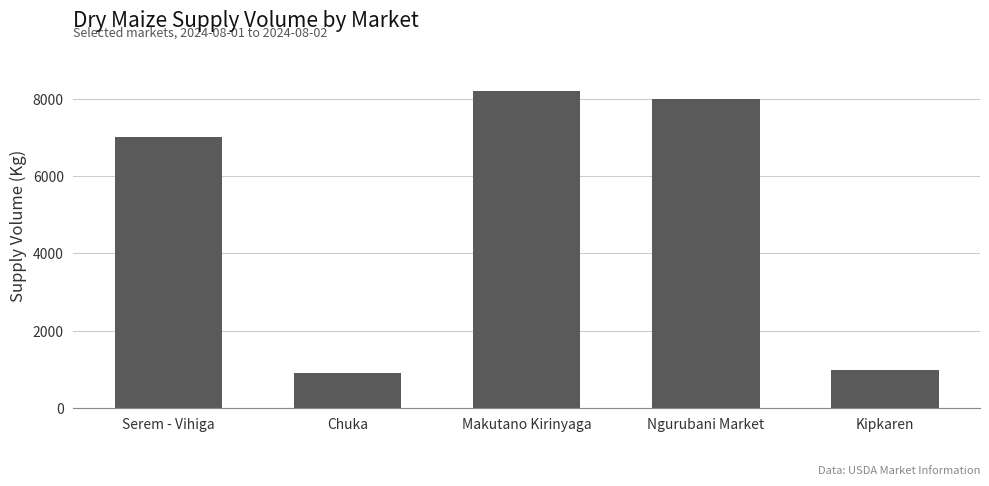

What is the change in value from Chuka to Ngurubani Market?

+7100